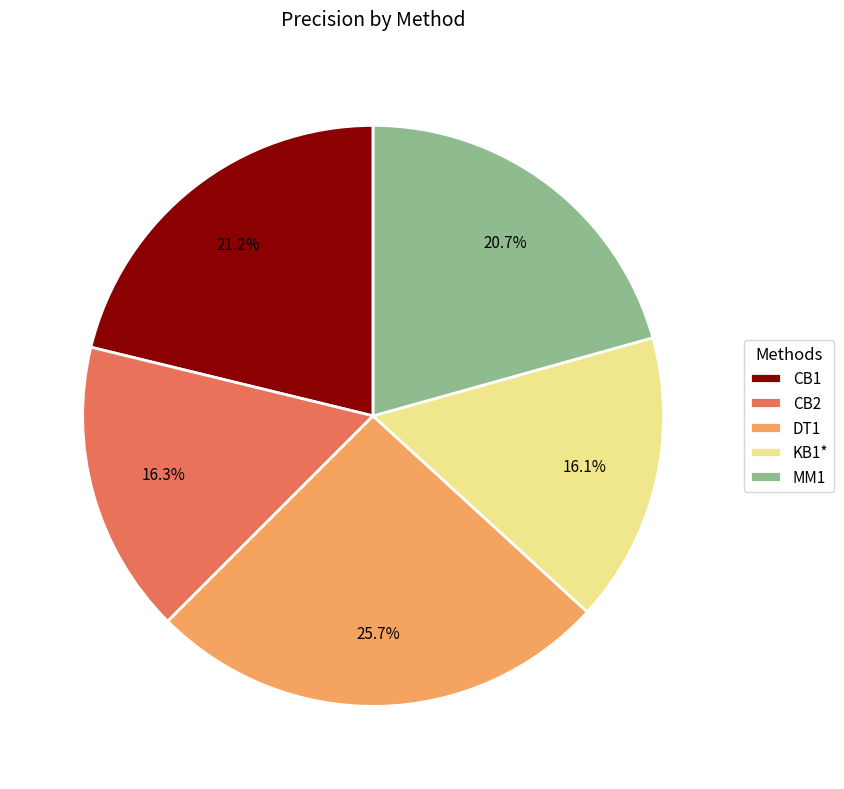

How much of the chart is everything except DT1?

74.3%